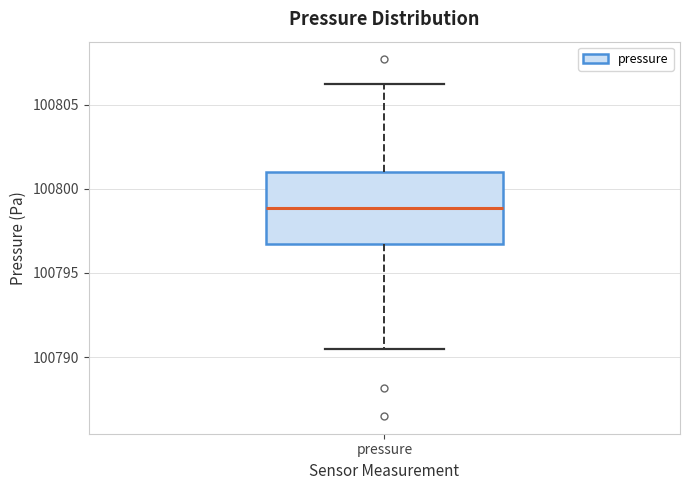

Where does the median line of the box for pressure sit on the y-axis? The values are not printed on the chart, so give them approximately, as read against the axis.

100799.0